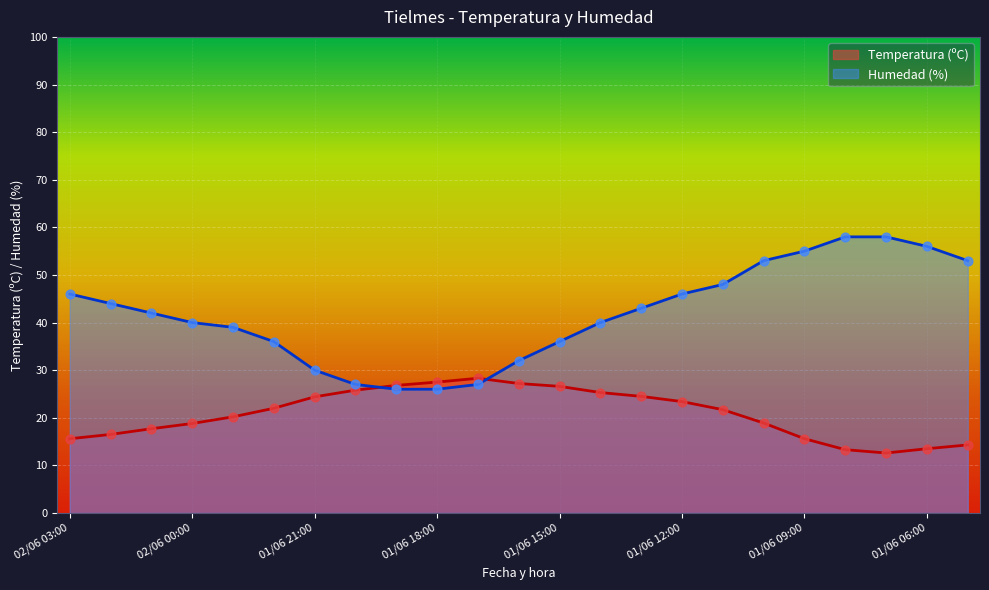

At which category is the sum across all series the highest?

01/06 10:00